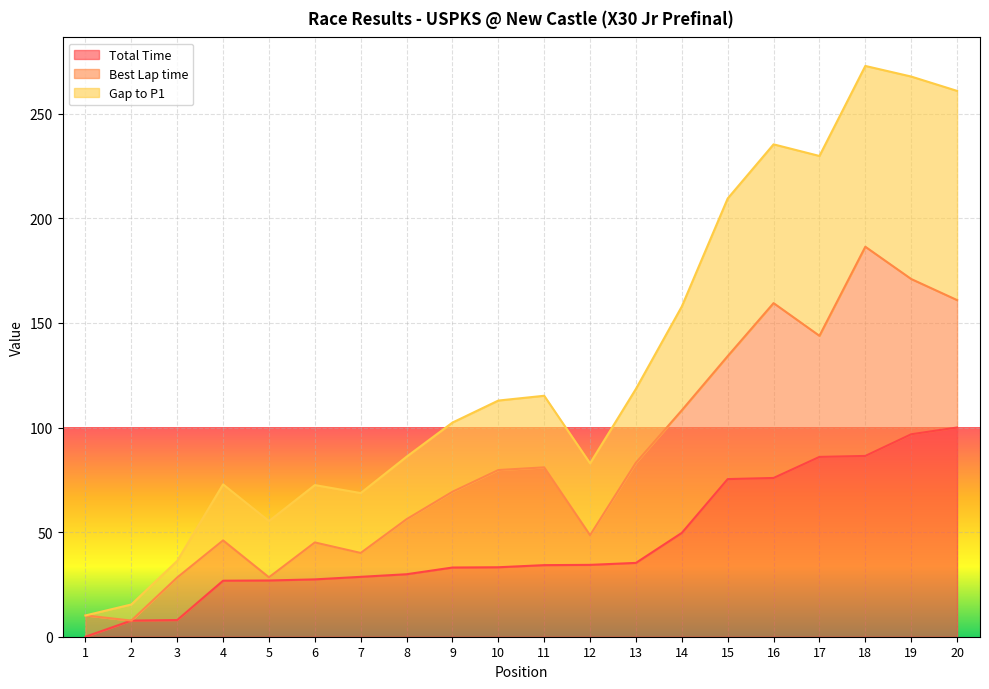

At which label does Total Time first exceed 34?

11